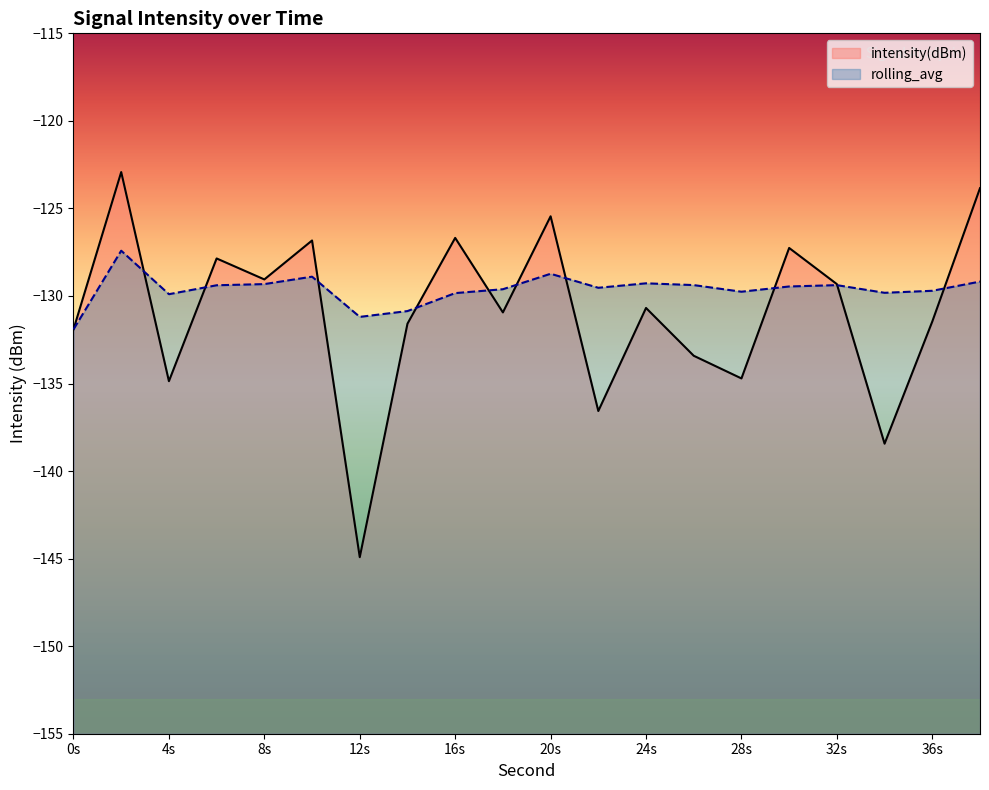

Which series ends up on top after the final intersection of intensity(dBm) and rolling_avg?

intensity(dBm)